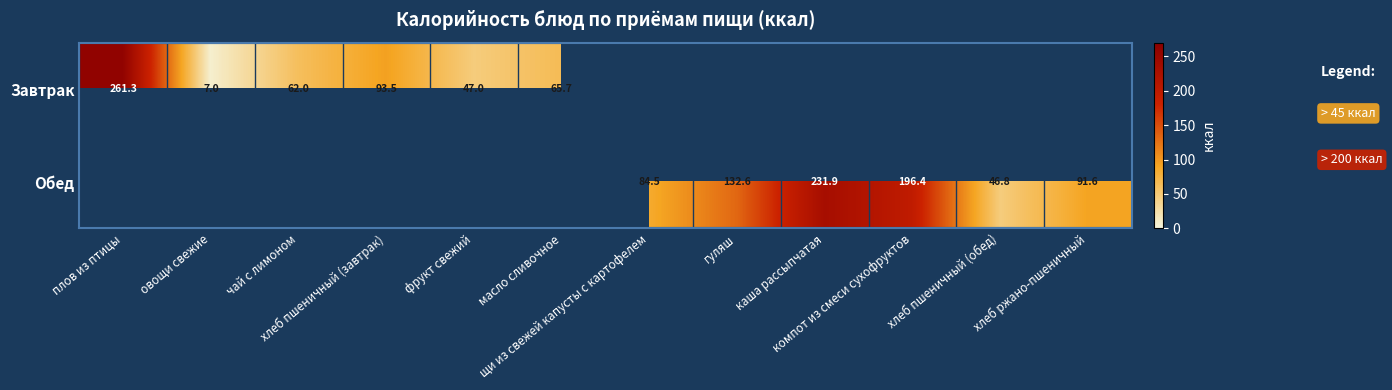

Which category has the lowest value across all series?

овощи свежие